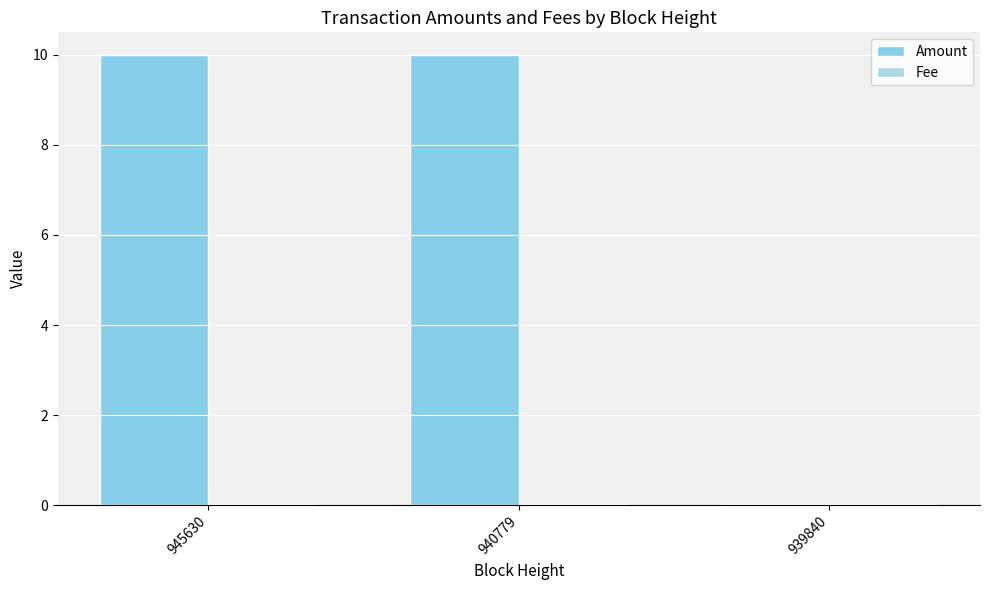

How many groups of bars are there?

3